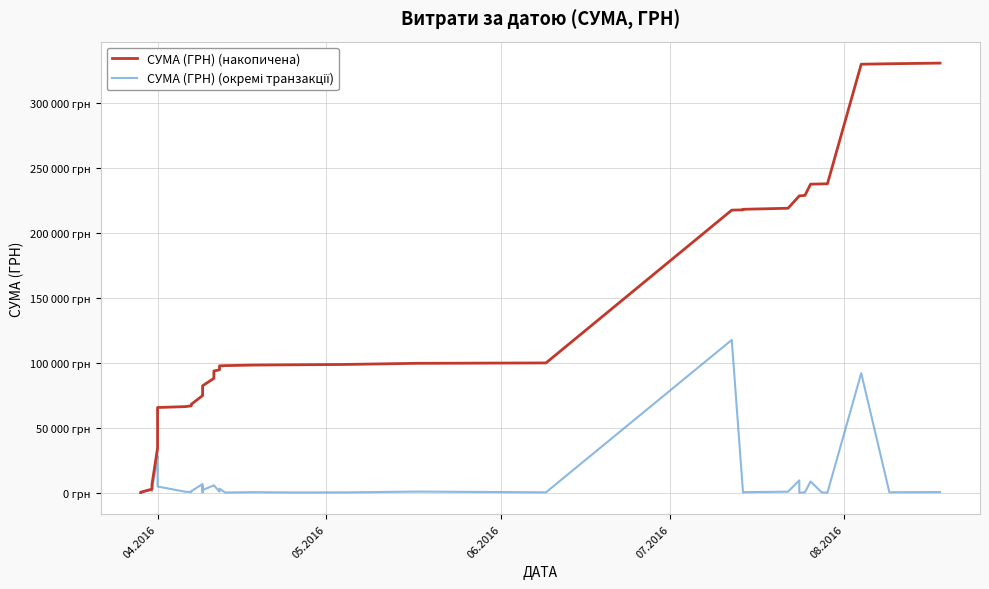

What is the average value of the СУМА (ГРН) (накопичена) series?

122895.3